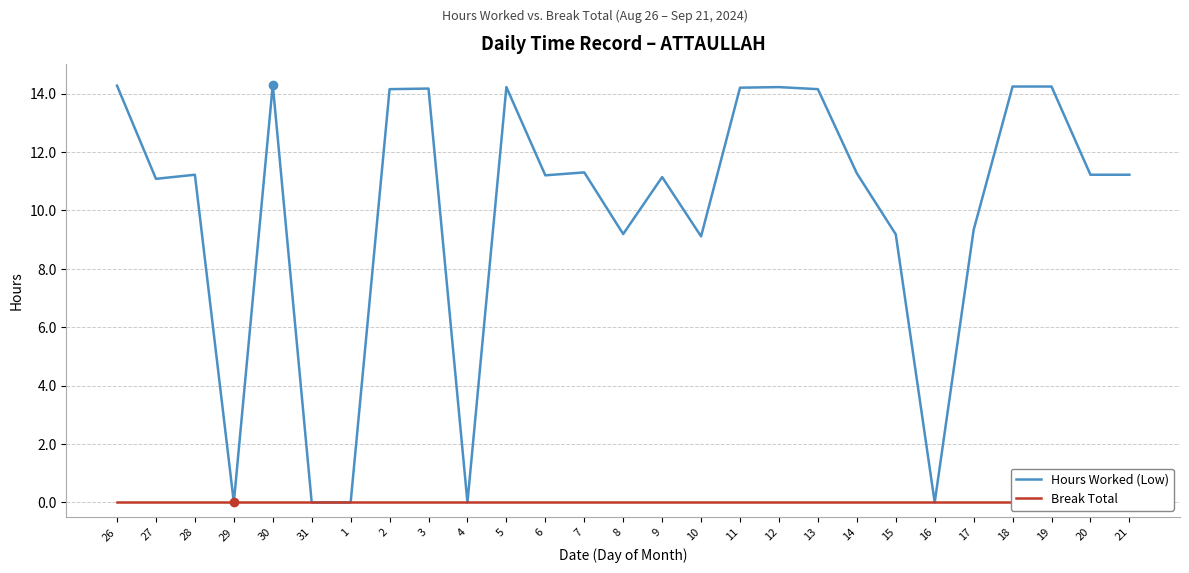

Between 6 and 10, which is larger?

6